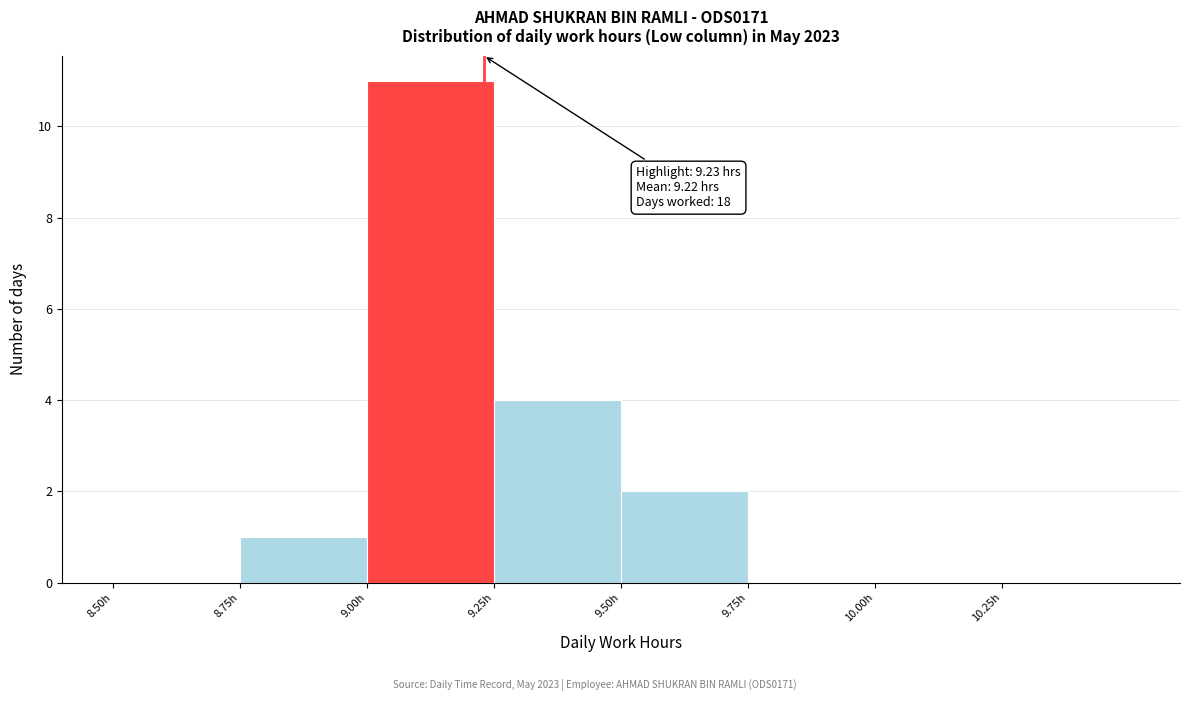

Which range on the x-axis has the tallest bar?

9.00 to 9.25